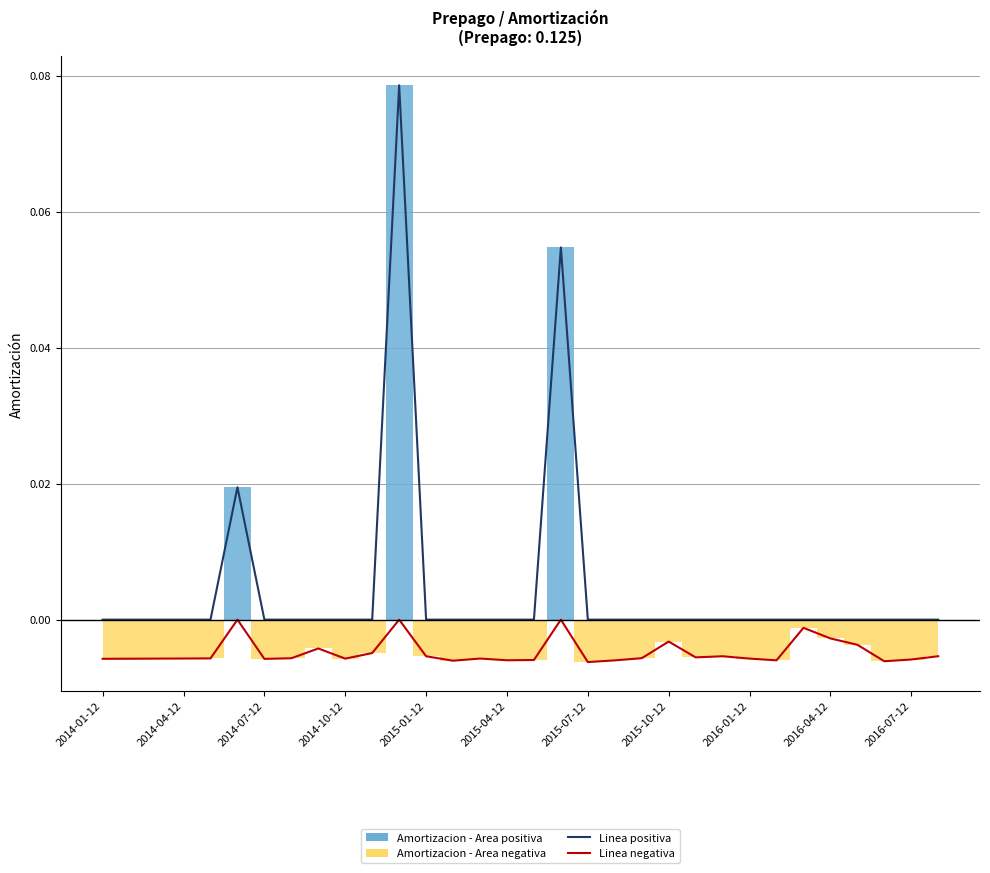

True or false: Amortizacion positivo - linea and Amortizacion negativo - linea cross at least once.

False